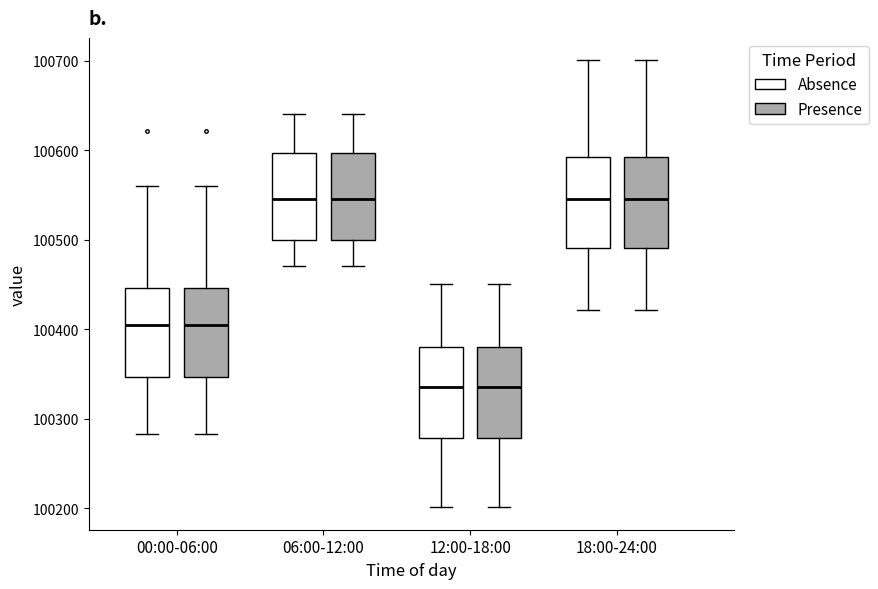

Reading left to right, transcribe this box plot: for each box, give where its median line is, the range the box spans, and where its two whiskers end, as read against the y-axis. The values are not printed on the chart, so give them approximately, as read against the axis.

00:00-06:00 (Absence): median 100400, box 100350 to 100450, whiskers 100280 to 100560
00:00-06:00 (Presence): median 100400, box 100350 to 100450, whiskers 100280 to 100560
06:00-12:00 (Absence): median 100550, box 100500 to 100600, whiskers 100470 to 100640
06:00-12:00 (Presence): median 100550, box 100500 to 100600, whiskers 100470 to 100640
12:00-18:00 (Absence): median 100340, box 100280 to 100380, whiskers 100200 to 100450
12:00-18:00 (Presence): median 100340, box 100280 to 100380, whiskers 100200 to 100450
18:00-24:00 (Absence): median 100550, box 100490 to 100590, whiskers 100420 to 100700
18:00-24:00 (Presence): median 100550, box 100490 to 100590, whiskers 100420 to 100700